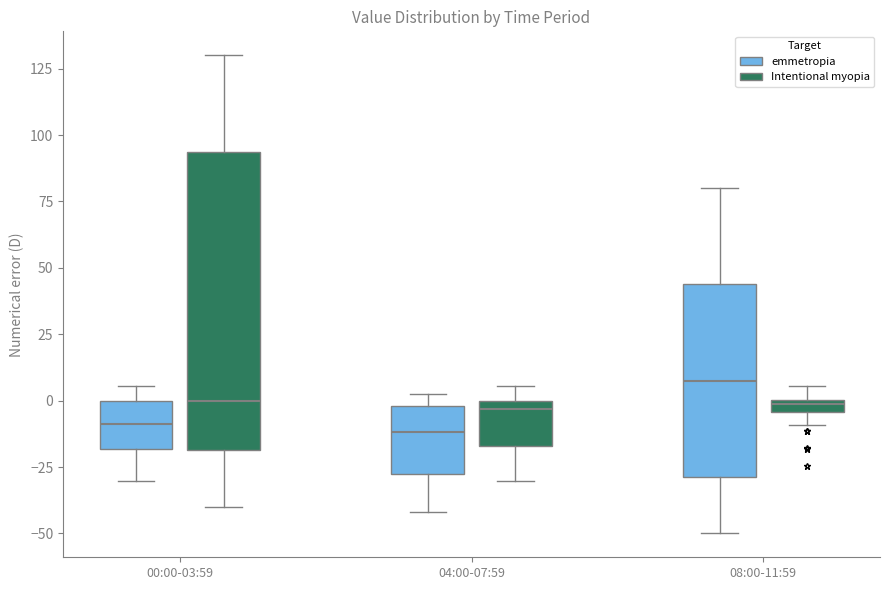

Which box is the tallest, from its lower edge to its upper edge?

00:00-03:59 (Intentional myopia)